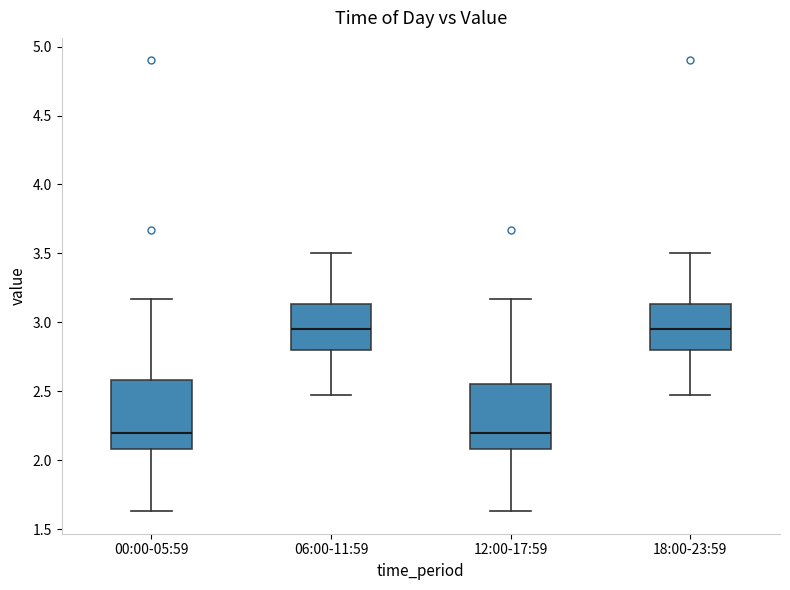

Reading left to right, transcribe this box plot: for each box, give where its median line is, the range the box spans, and where its two whiskers end, as read against the y-axis. The values are not printed on the chart, so give them approximately, as read against the axis.

00:00-05:59: median 2.20, box 2.10 to 2.60, whiskers 1.65 to 3.15
06:00-11:59: median 2.95, box 2.80 to 3.15, whiskers 2.45 to 3.50
12:00-17:59: median 2.20, box 2.10 to 2.55, whiskers 1.65 to 3.15
18:00-23:59: median 2.95, box 2.80 to 3.15, whiskers 2.45 to 3.50